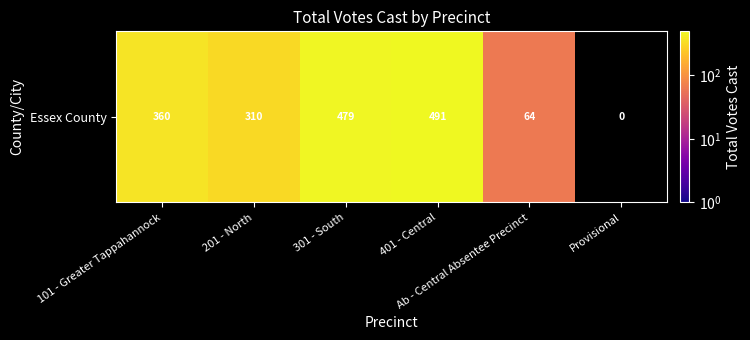

Where is the data nearest to the value 277?

201 - North